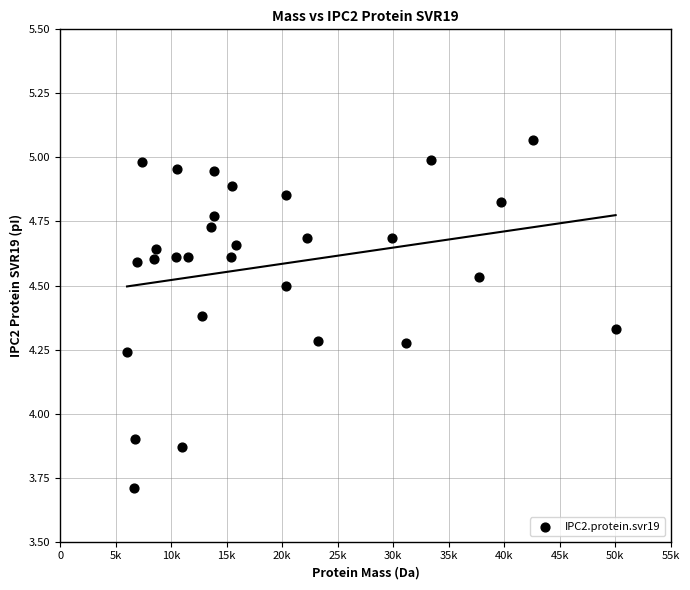

What is the range of X values (max minus min)?

44007.4